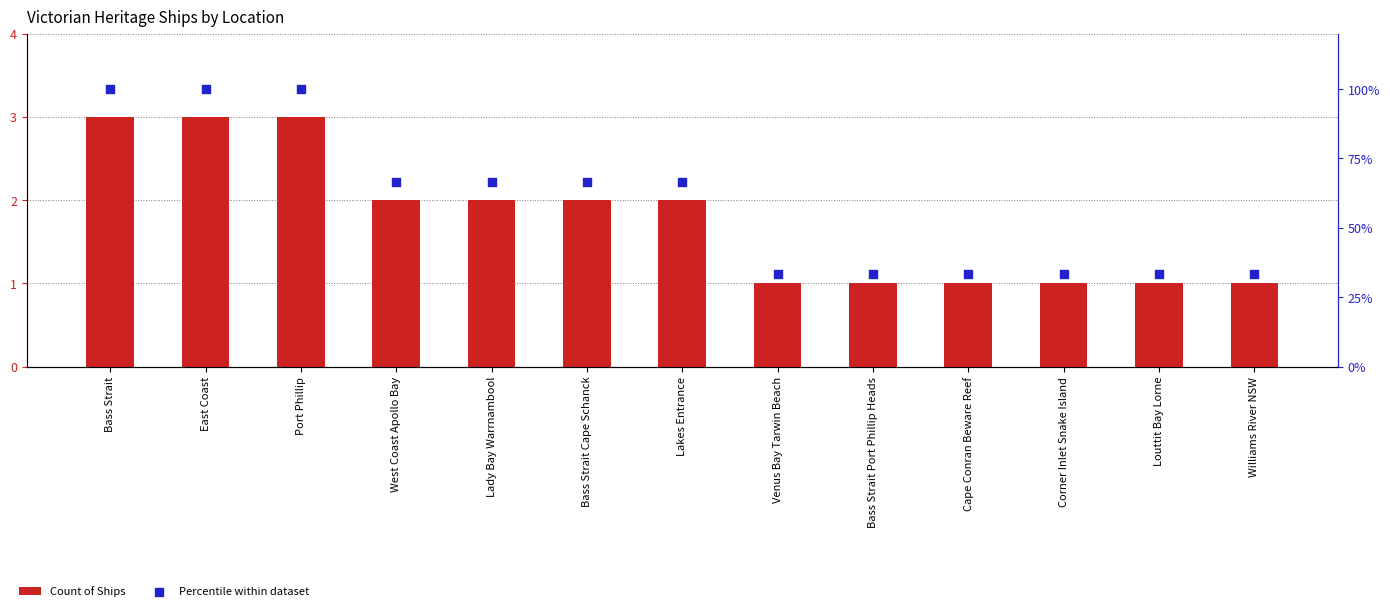

Is the value of Count of Ships at Corner Inlet Snake Island greater than the value of Percentile within dataset at Louttit Bay Lorne?

No